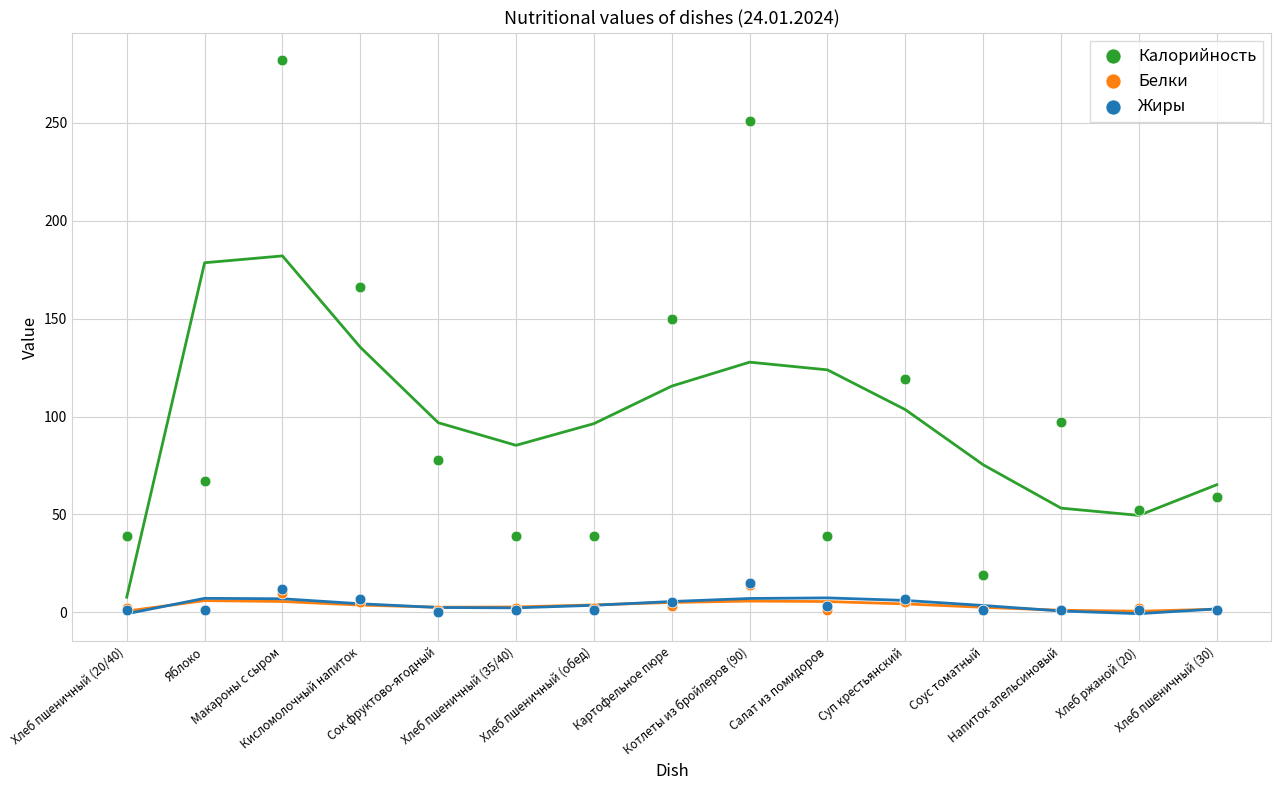

What are all the series names shown in the legend?

Калорийность, Белки, Жиры